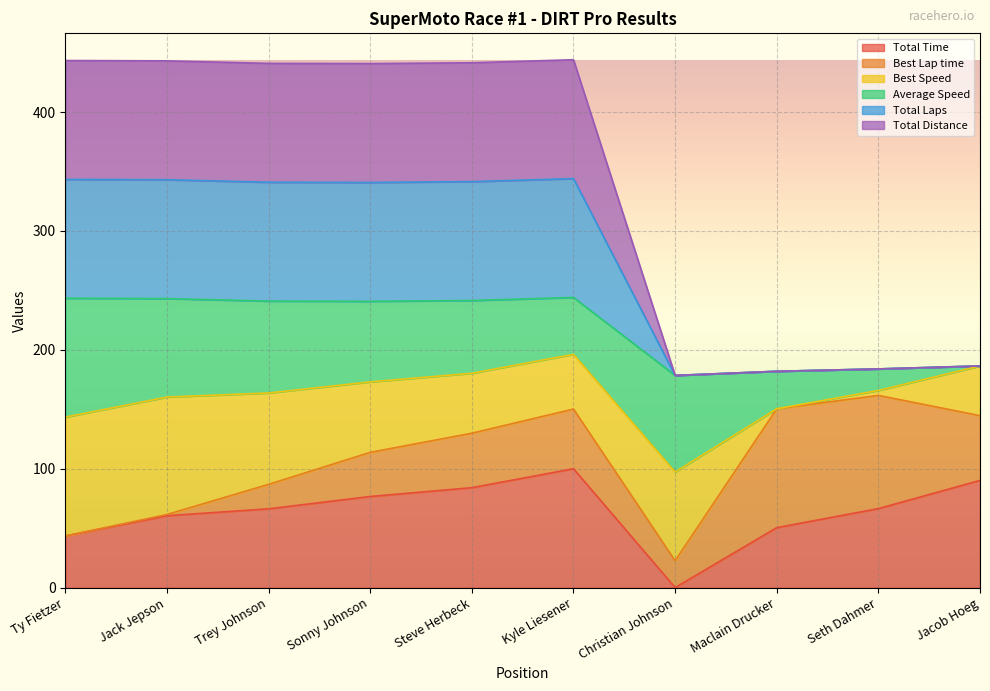

What is the label of the 4th point from the right?

Christian Johnson